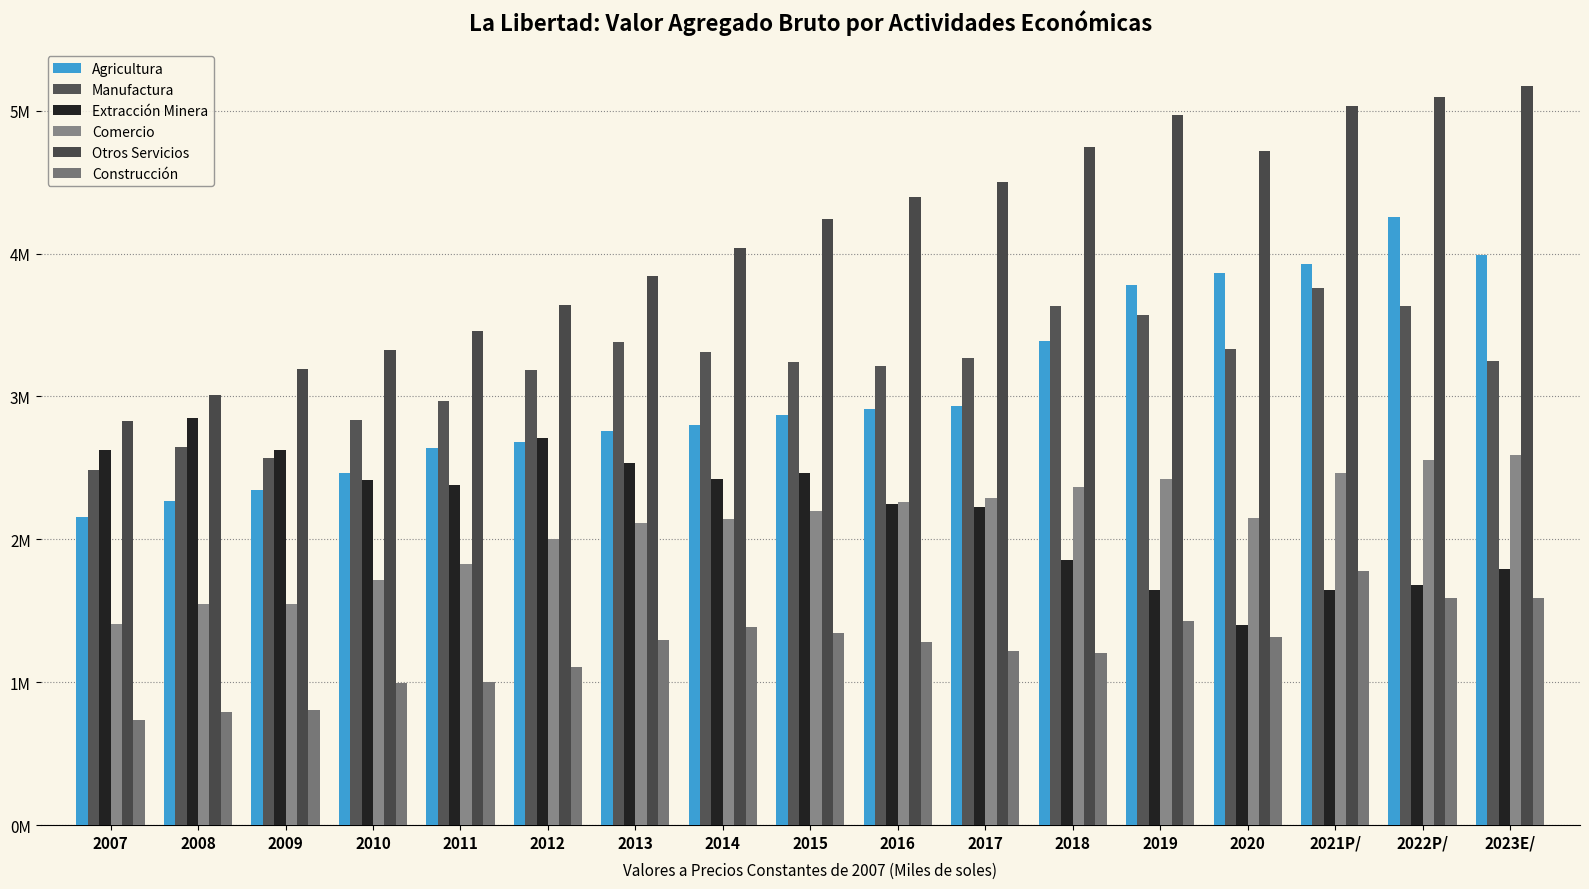

Is the value of Extracción Minera at 2022P/ greater than the value of Comercio at 2015?

No